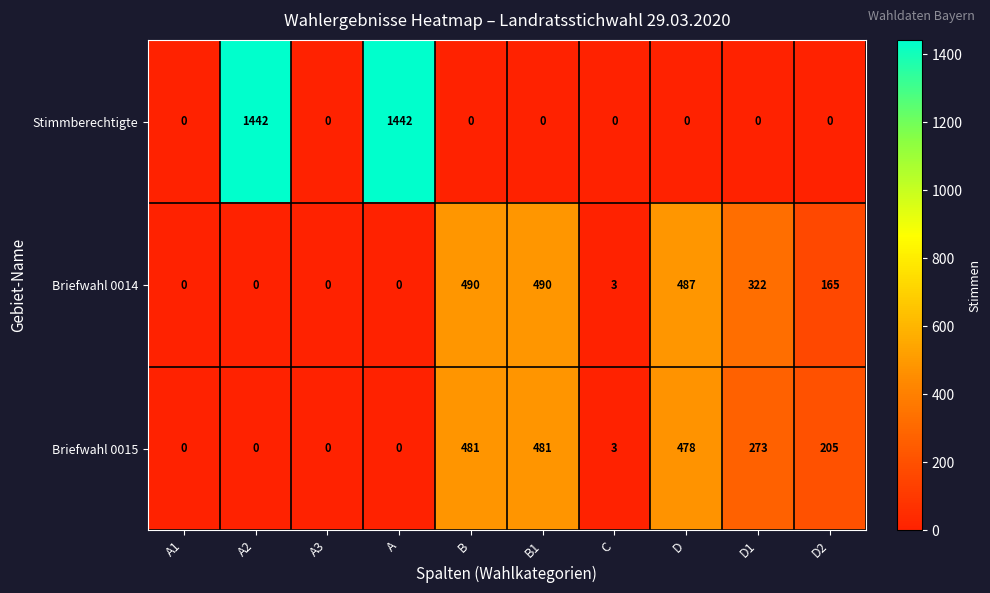

Which series has the widest spread of values?

Stimmberechtigte